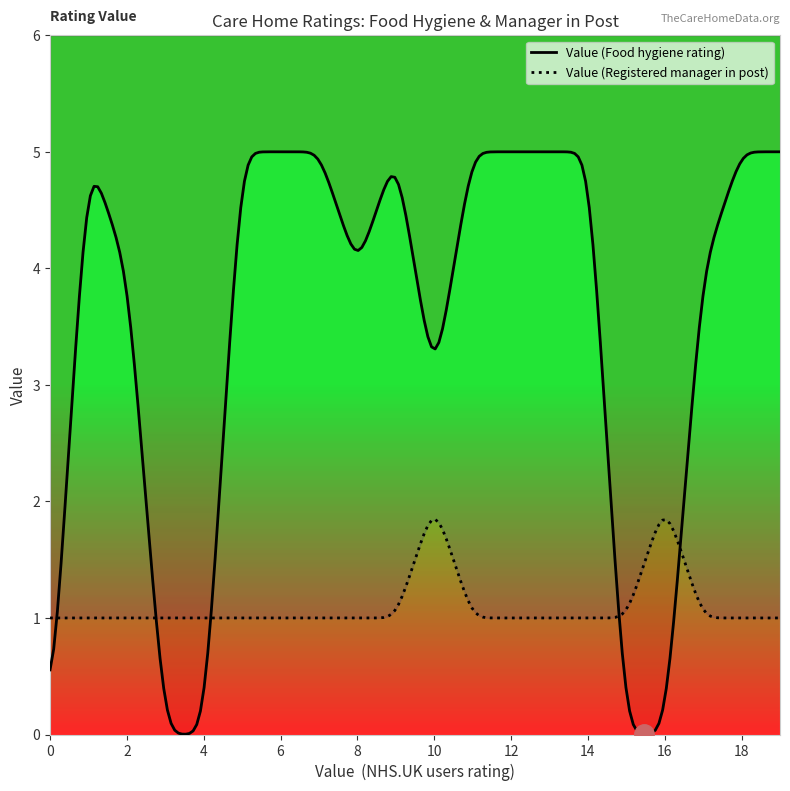

How many values in Value (Food hygiene rating) are above zero?

15